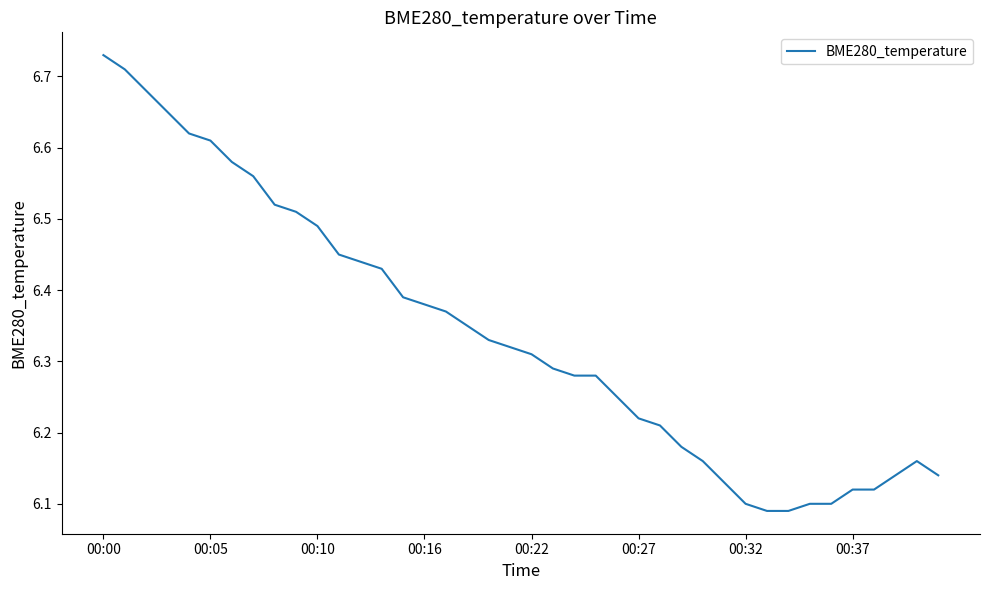

What is the difference between the maximum and minimum values?

0.6